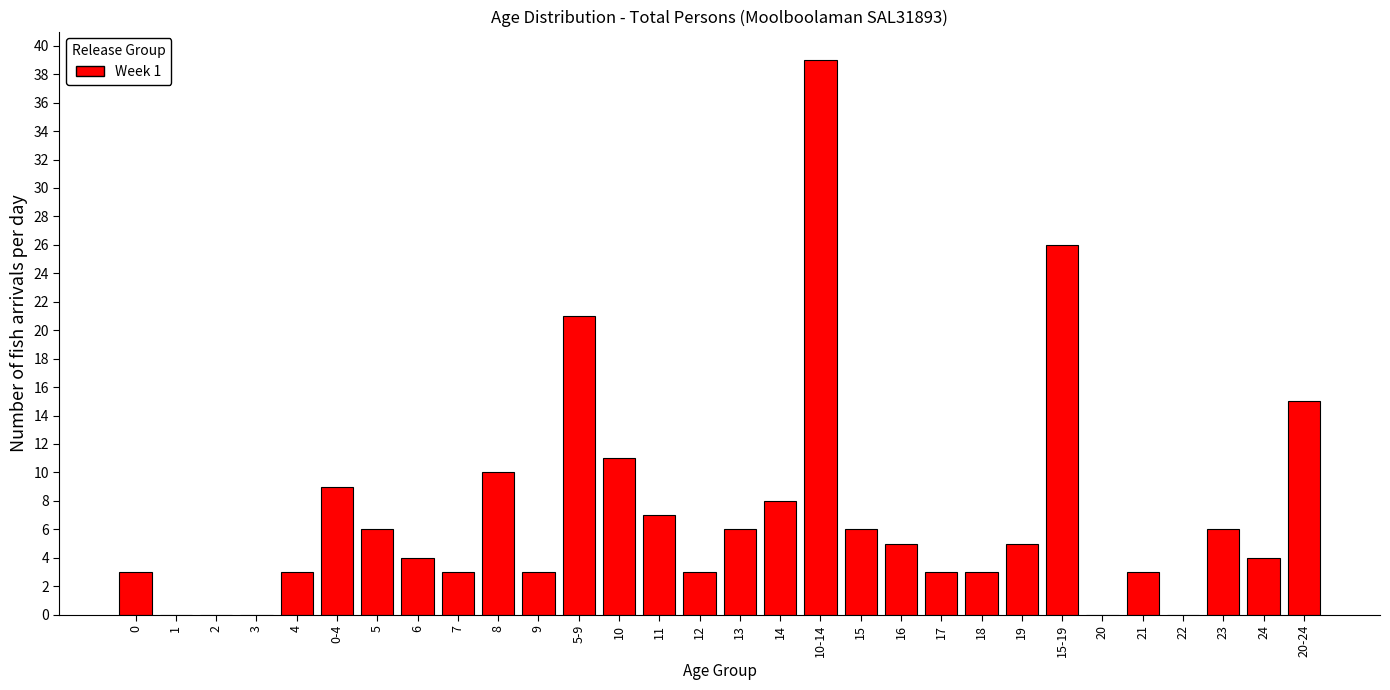

Reading right to left, what are all the values shown in this chart?

20-24=15	24=4	23=6	22=0	21=3	20=0	15-19=26	19=5	18=3	17=3	16=5	15=6	10-14=39	14=8	13=6	12=3	11=7	10=11	5-9=21	9=3	8=10	7=3	6=4	5=6	0-4=9	4=3	3=0	2=0	1=0	0=3